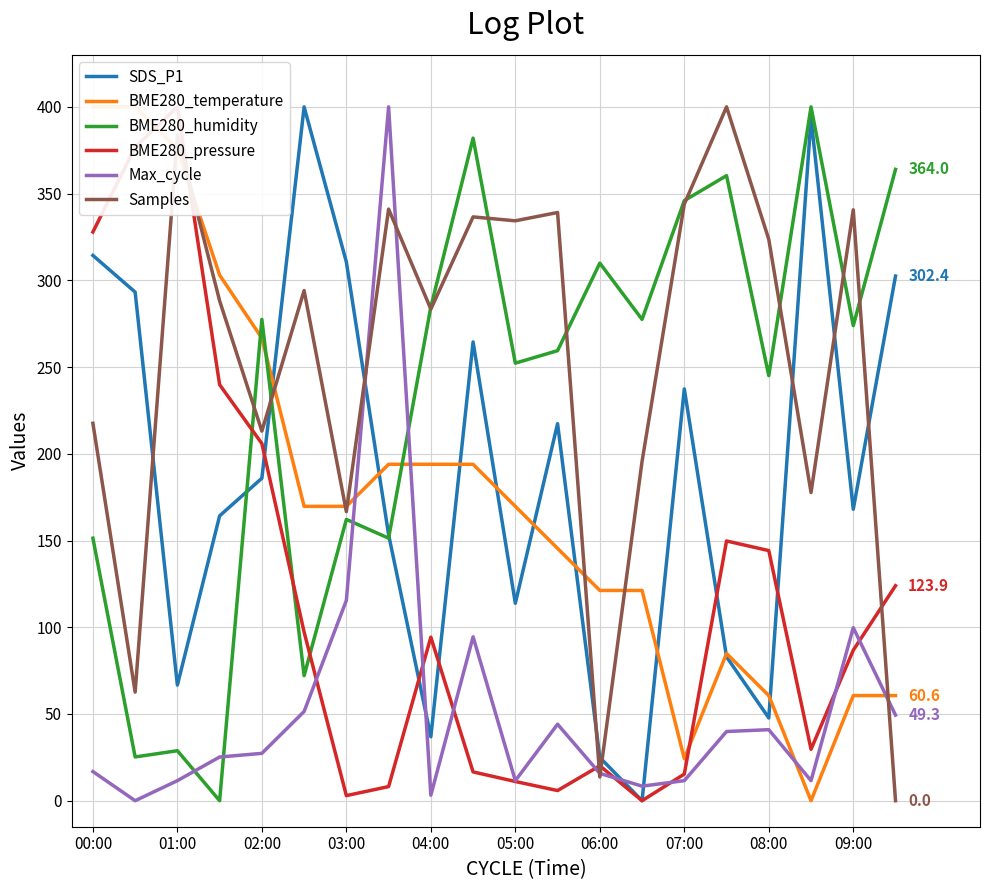

What is the highest value of the Max_cycle series?

400.0